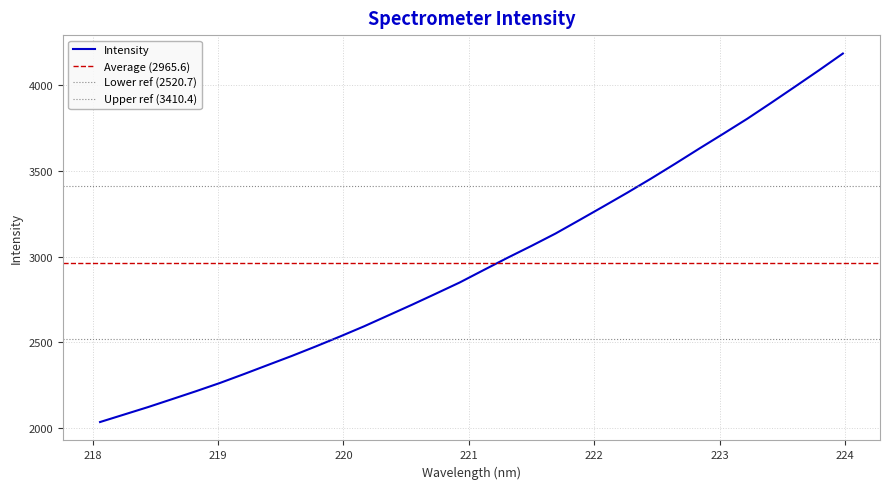

What is the change in value from 220.1623 to 222.0721?

+699.2